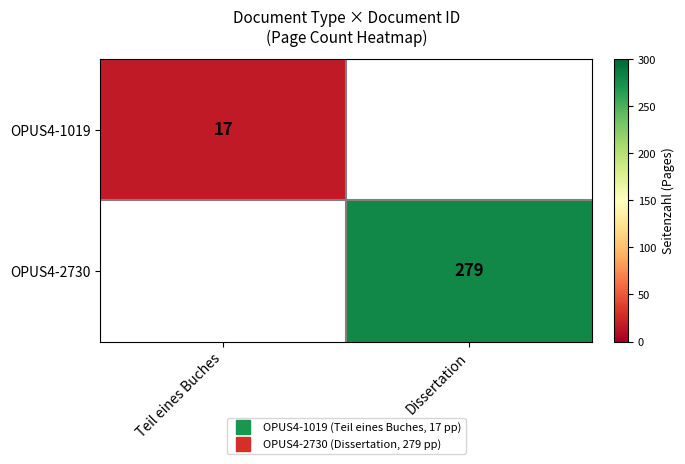

What is the lowest value of the OPUS4-1019 series?

17.0